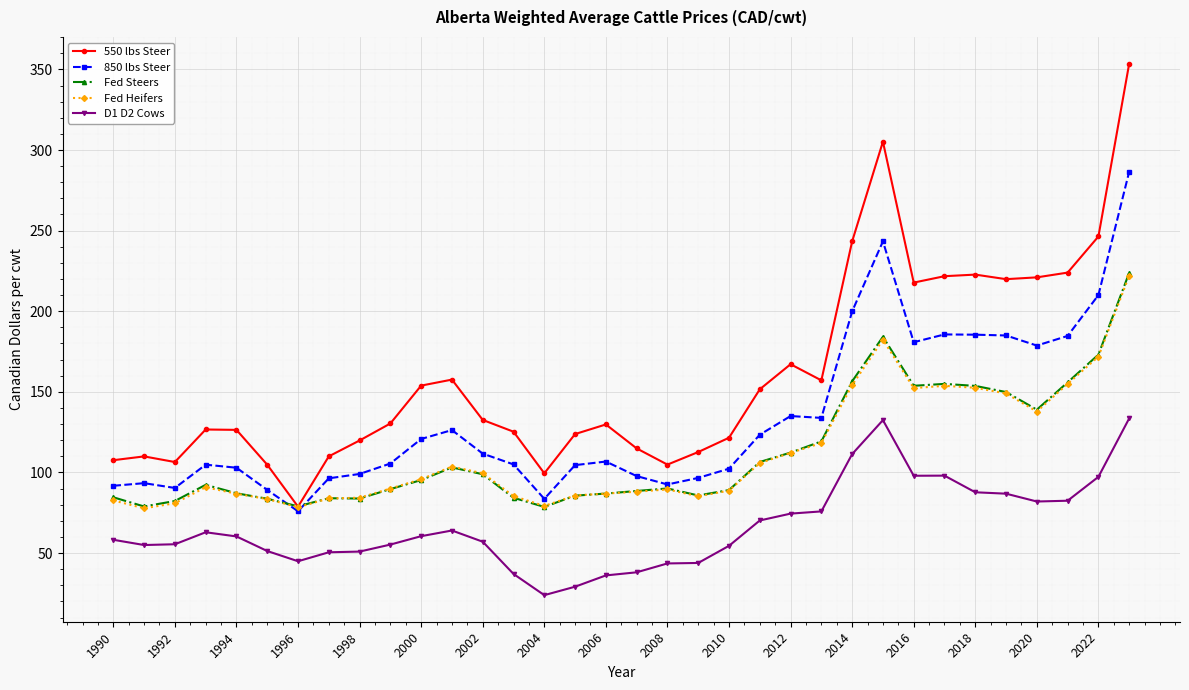

What is the lowest value of the 850 lbs Steer series?

75.9